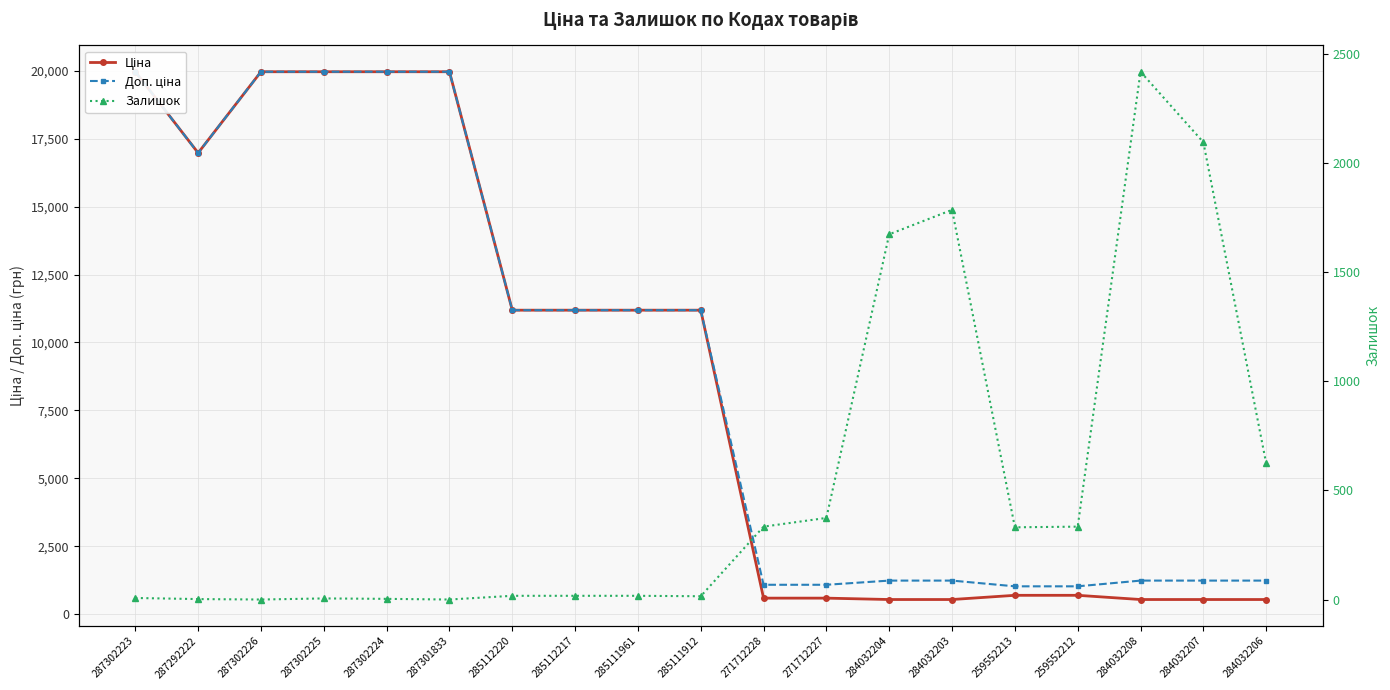

Which category has the highest value in the Залишок series?

284032208